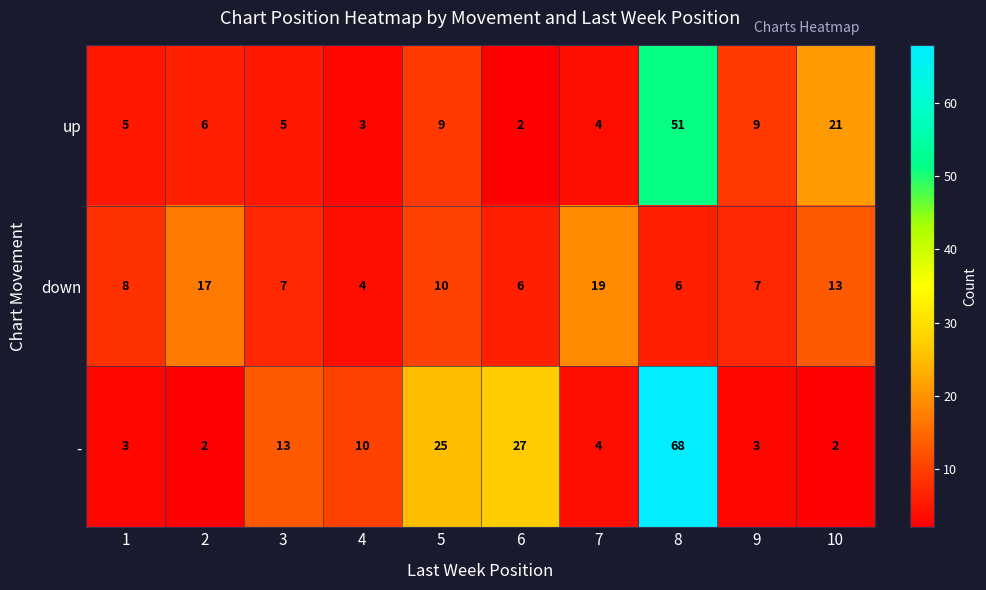

How many series are shown in this chart?

3